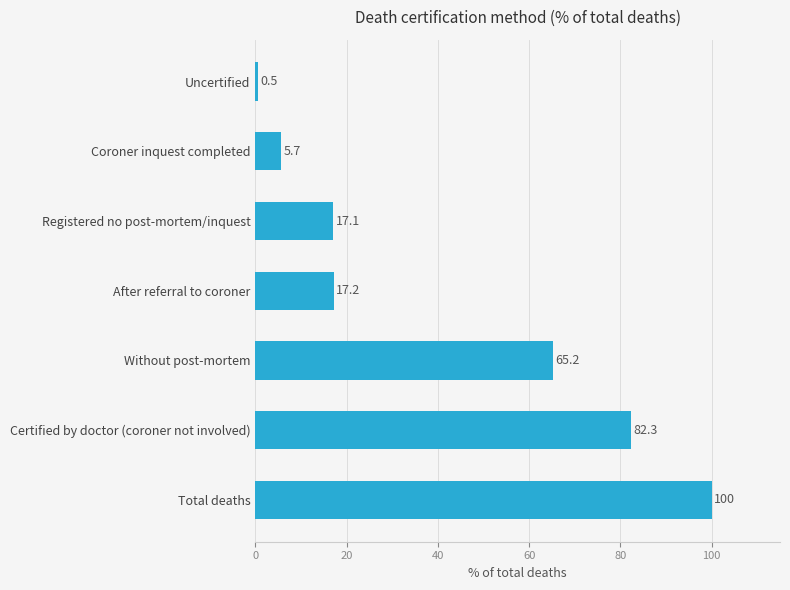

True or false: the data shows 82.3 at Certified by doctor (coroner not involved).

True